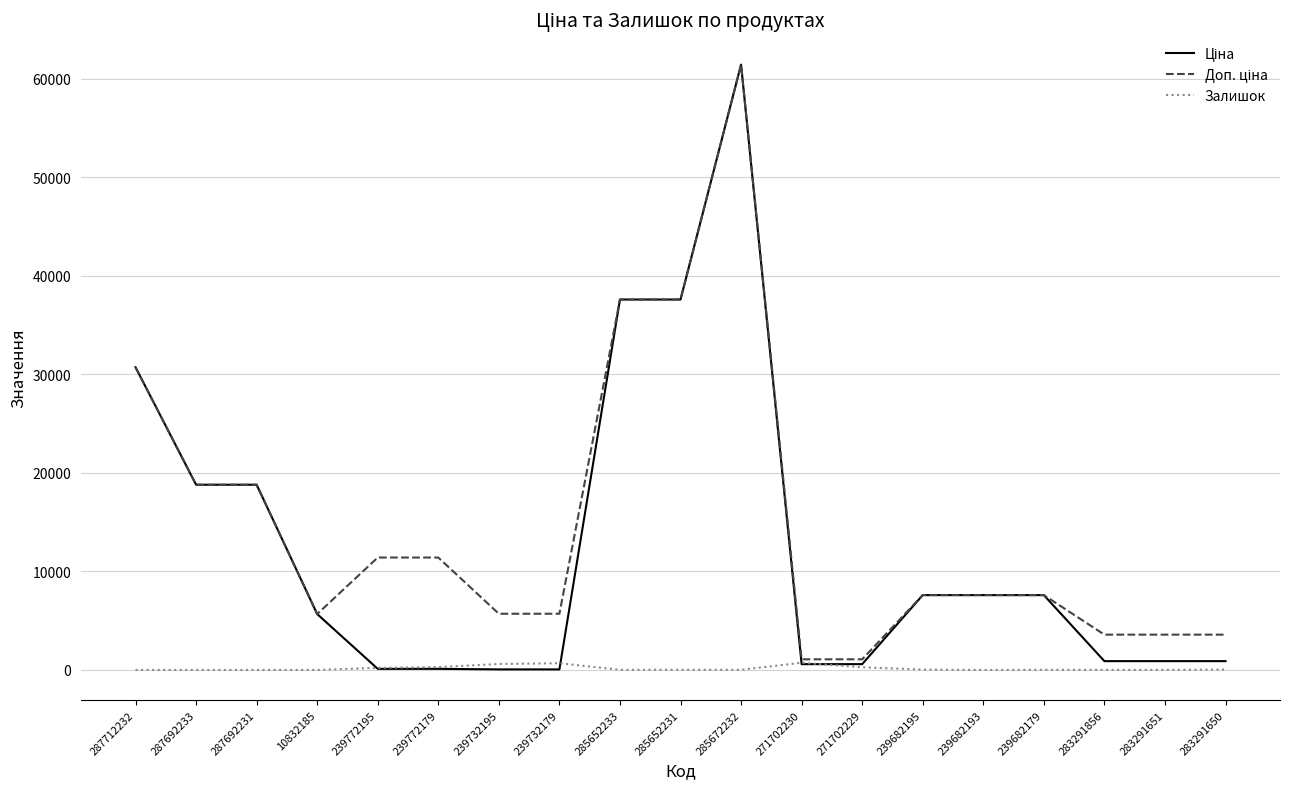

What is the difference between the highest and lowest values at 287692231?

18796.8